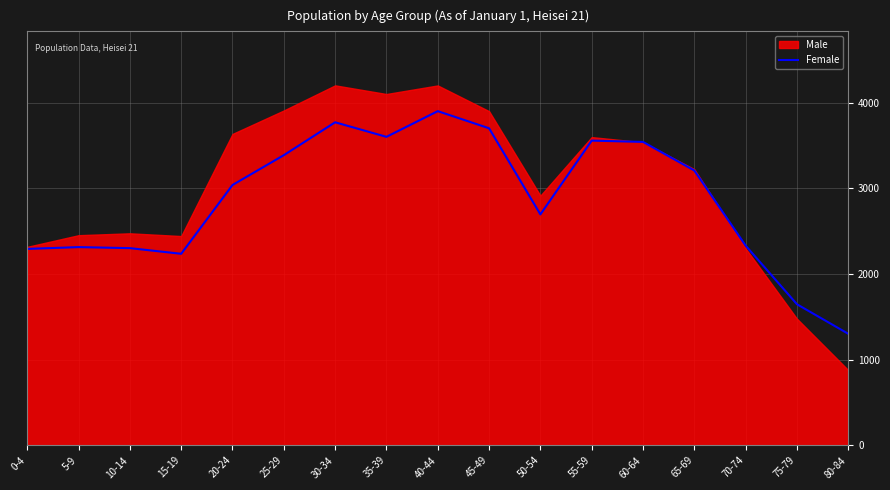

Where is the first local maximum?

5-9